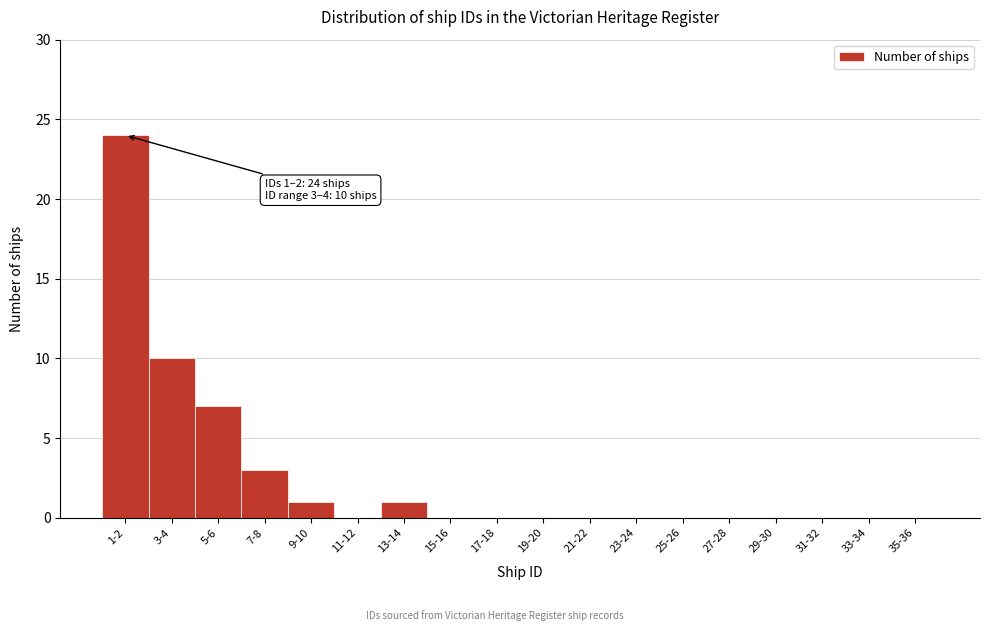

Reading left to right, list all the values displayed in this chart.

1-2=24	3-4=10	5-6=7	7-8=3	9-10=1	11-12=0	13-14=1	15-16=0	17-18=0	19-20=0	21-22=0	23-24=0	25-26=0	27-28=0	29-30=0	31-32=0	33-34=0	35-36=0